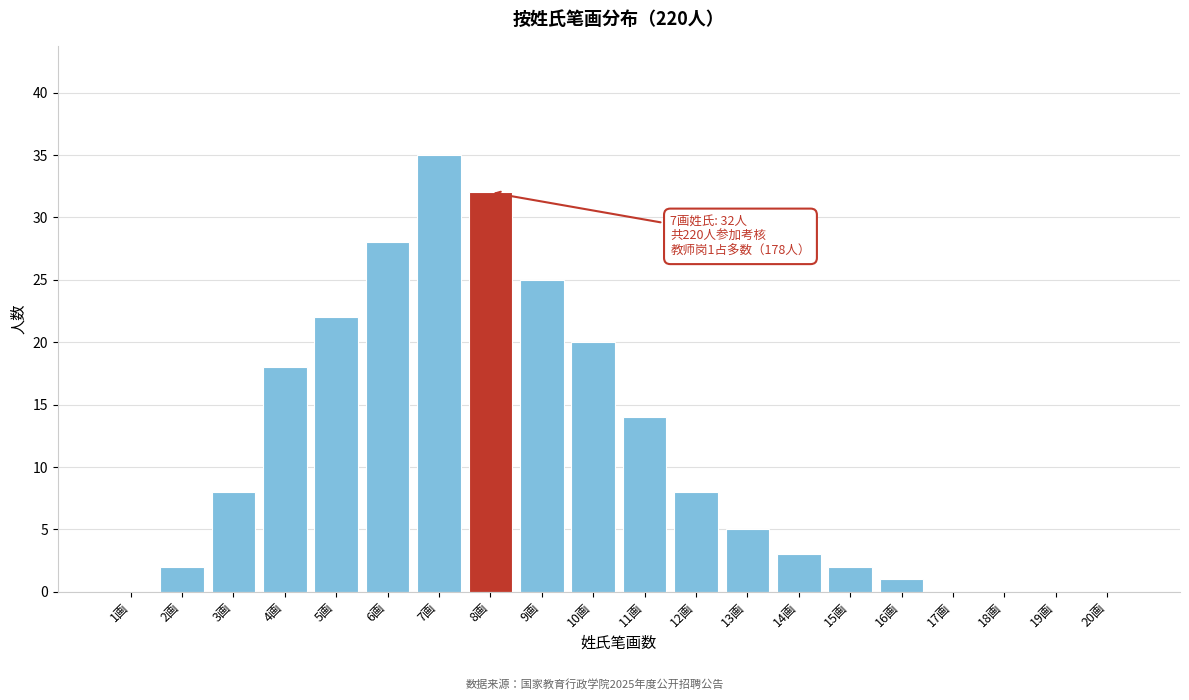

Reading left to right, list all the values displayed in this chart.

1画=0	2画=2	3画=8	4画=18	5画=22	6画=28	7画=35	8画=32	9画=25	10画=20	11画=14	12画=8	13画=5	14画=3	15画=2	16画=1	17画=0	18画=0	19画=0	20画=0